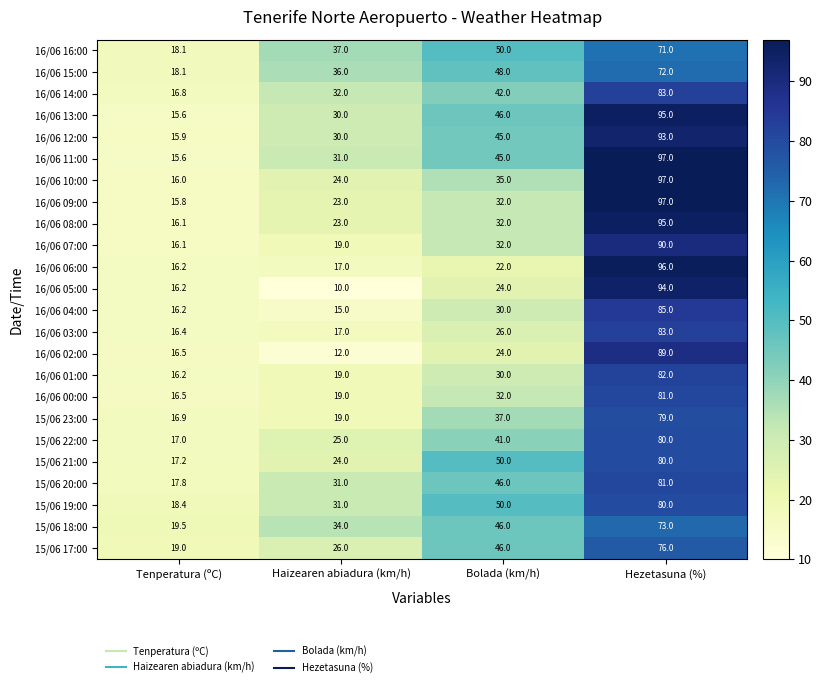

At how many categories does at least one series exceed 73?

1